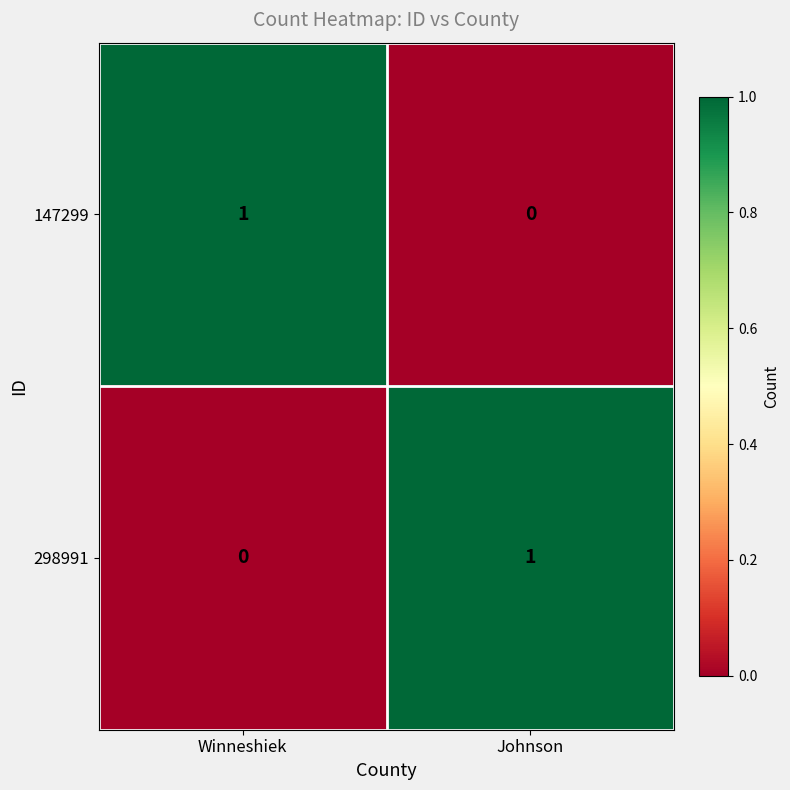

Is the value of 298991 at Johnson greater than the value of 147299 at Johnson?

Yes